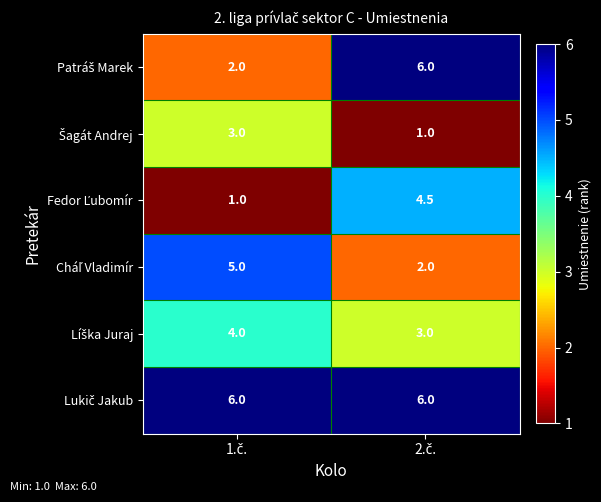

What is the maximum value shown in the chart?

6.0